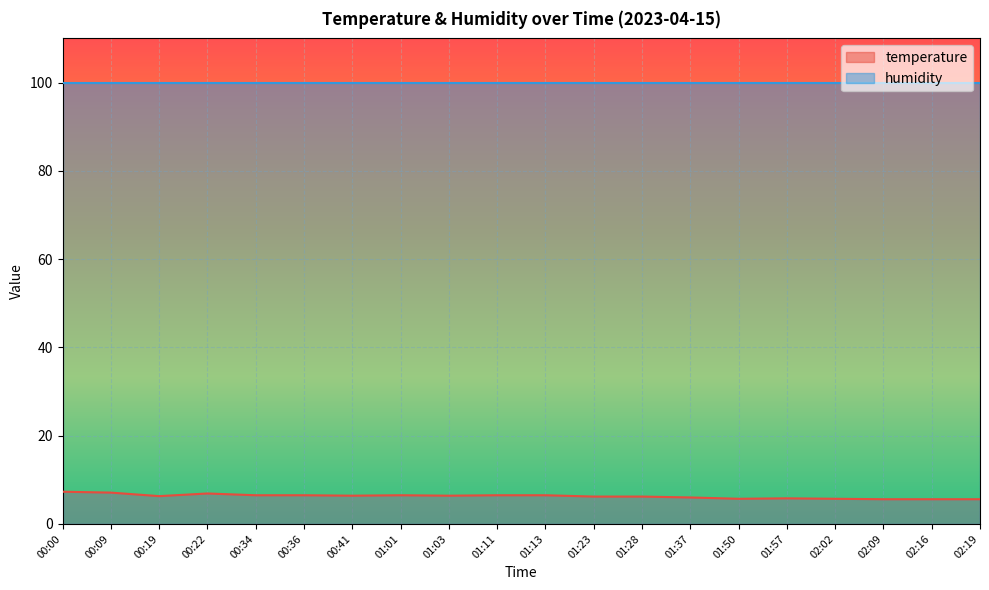

What is the average value?

6.3